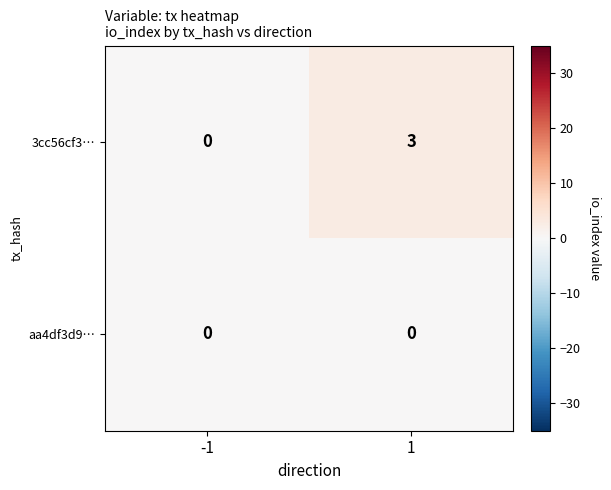

What is the difference between the maximum and minimum values in the 3cc56cf3… series?

3